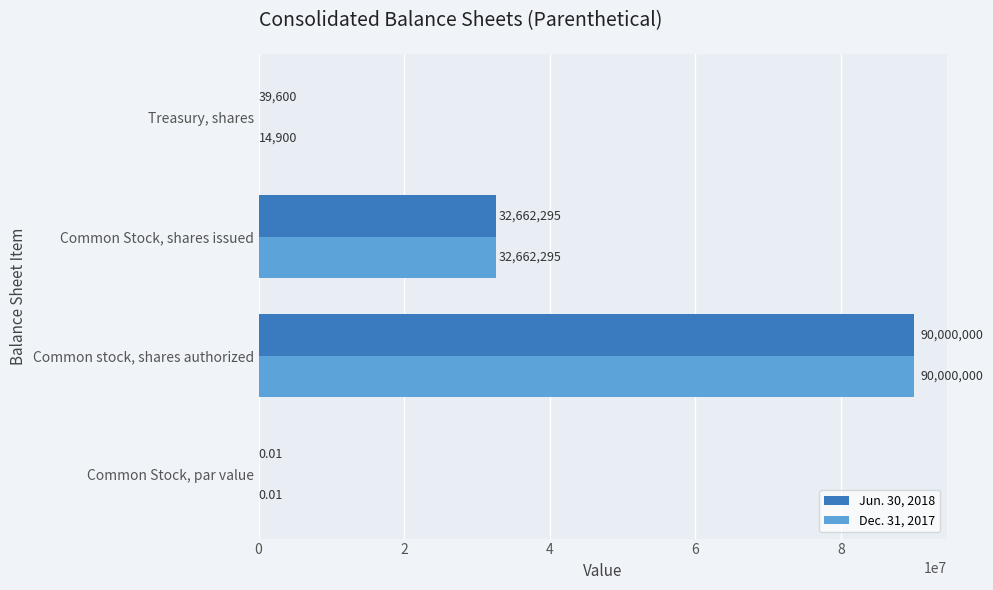

What is the sum of all Jun. 30, 2018 values?

122701895.0